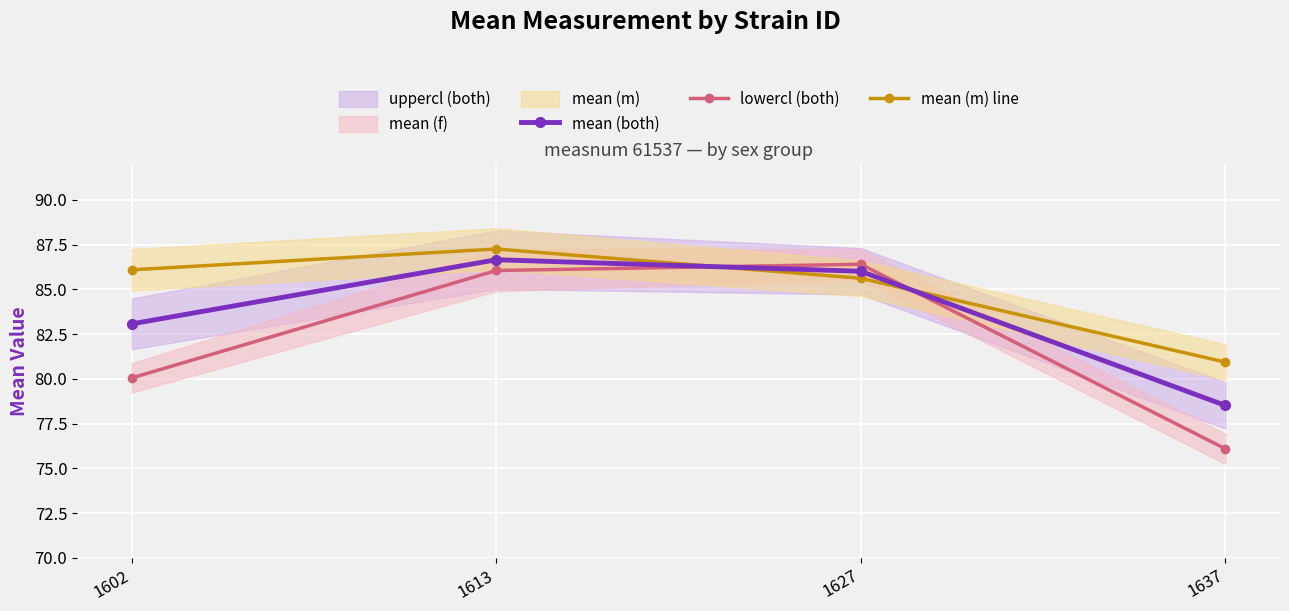

Reading left to right, what are all the values shown in this chart?

mean (both): 83.1	86.7	86.0	78.5
lowercl (both): 80.1	86.1	86.4	76.1
mean (m) line: 86.1	87.3	85.6	80.9